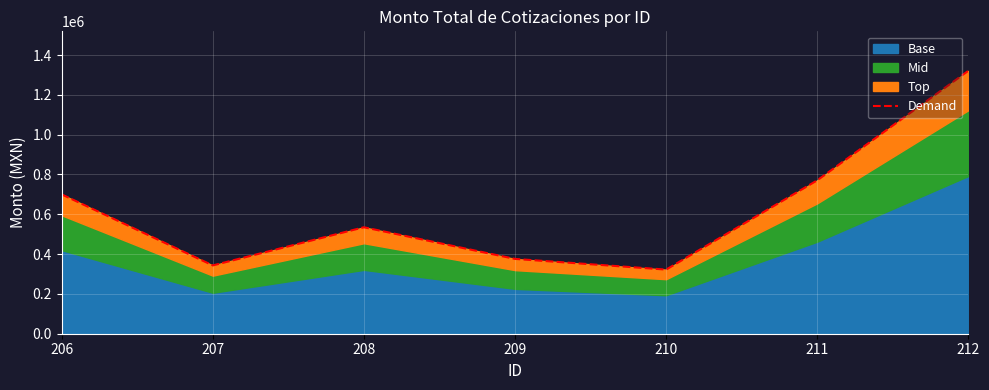

Where is the data nearest to the value 821607?

211